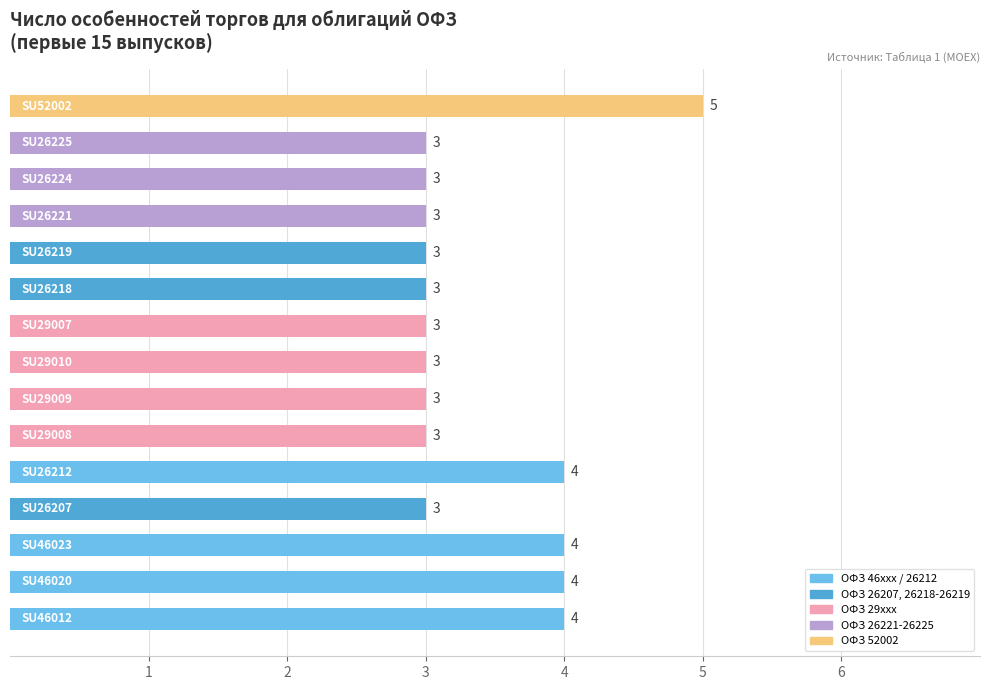

Reading top to bottom, list all the values displayed in this chart.

5	3	3	3	3	3	3	3	3	3	4	3	4	4	4